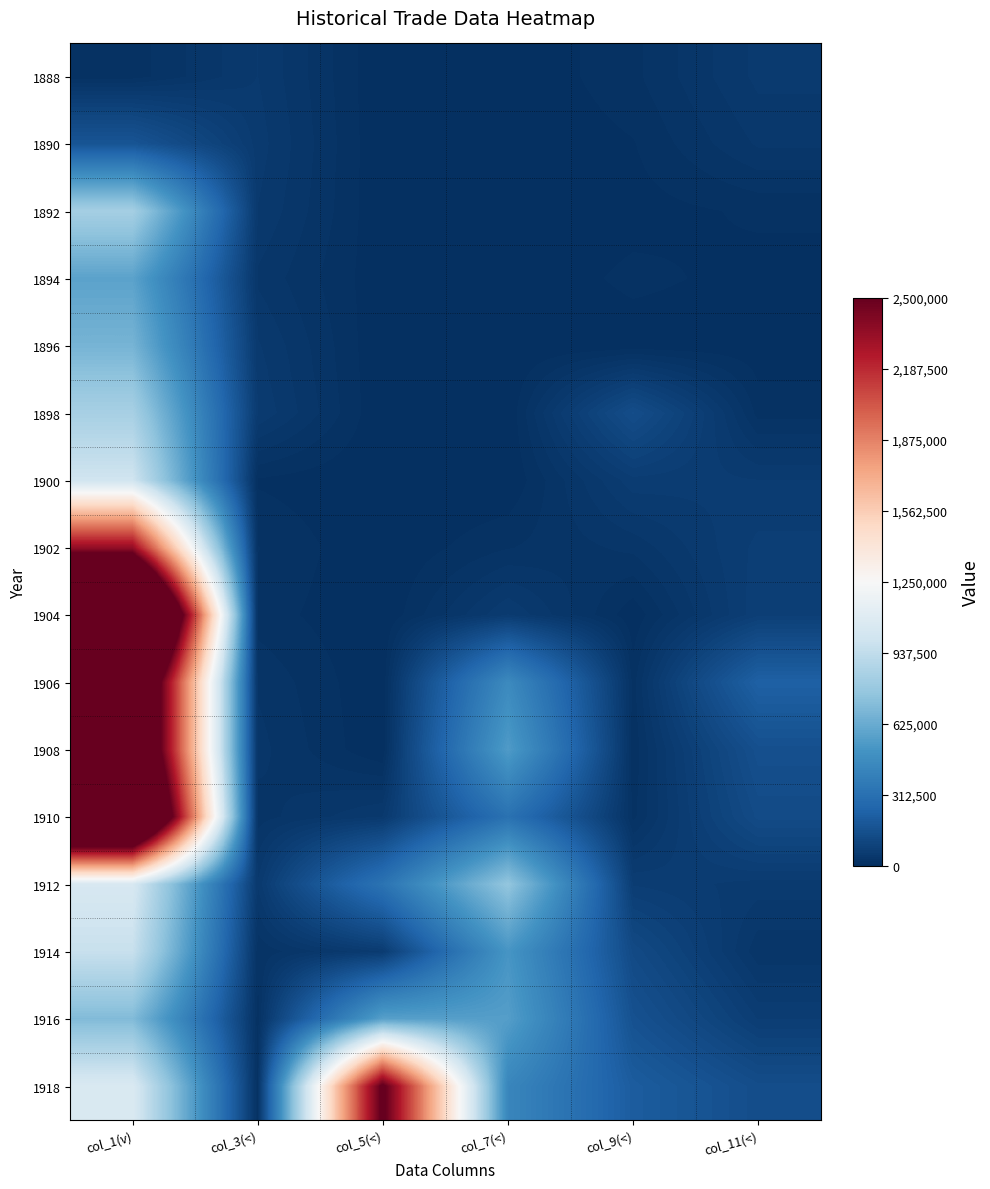

How many categories are shown in the chart?

6